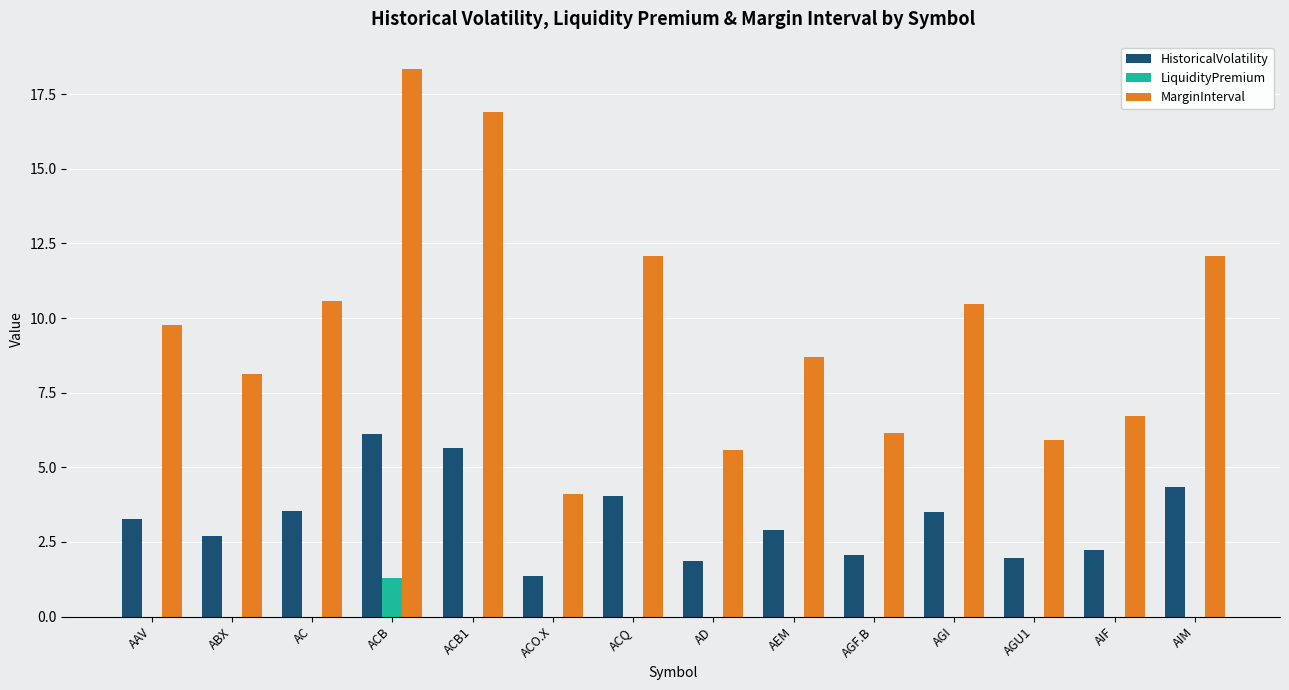

At which label does LiquidityPremium reach its peak?

ACB